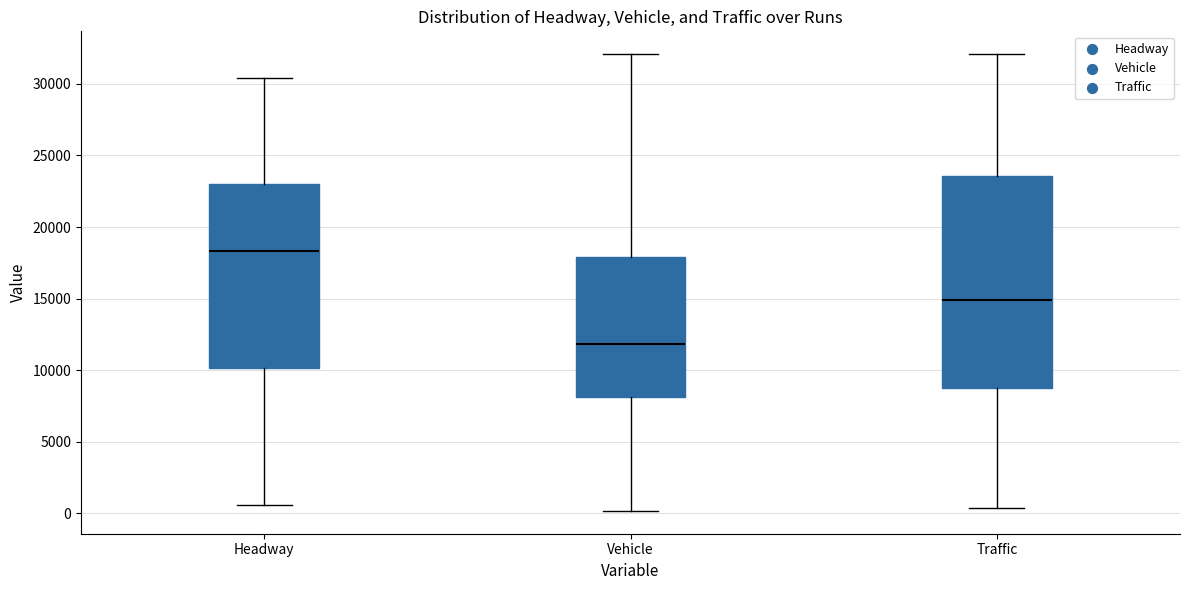

Where does the median line of the box for Traffic sit on the y-axis? The values are not printed on the chart, so give them approximately, as read against the axis.

15000